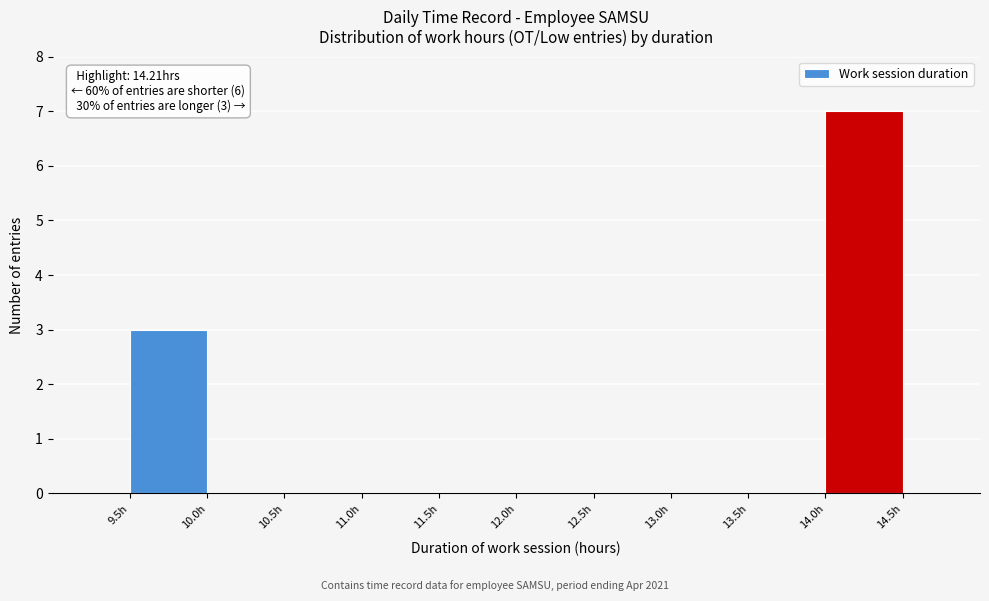

Which range on the x-axis has the tallest bar?

14.0 to 14.5